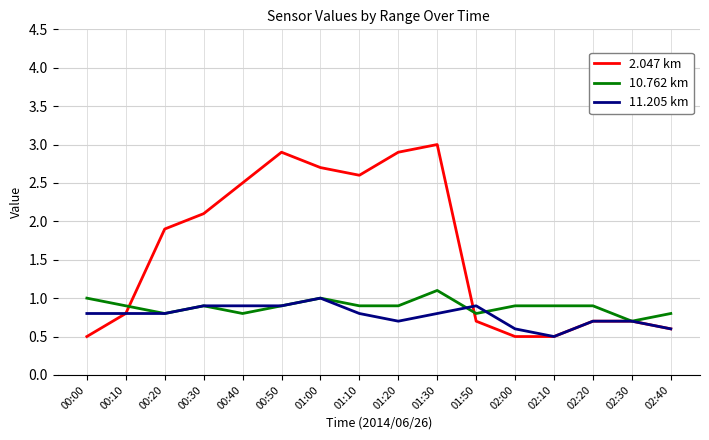

True or false: 10.762 km has a value of 0.8 at 02:40.

True